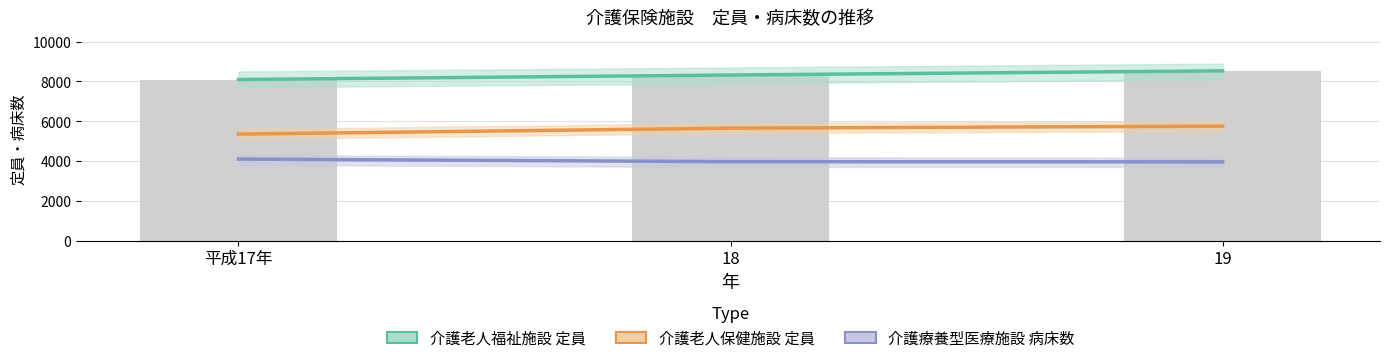

Does the chart contain any negative values?

No